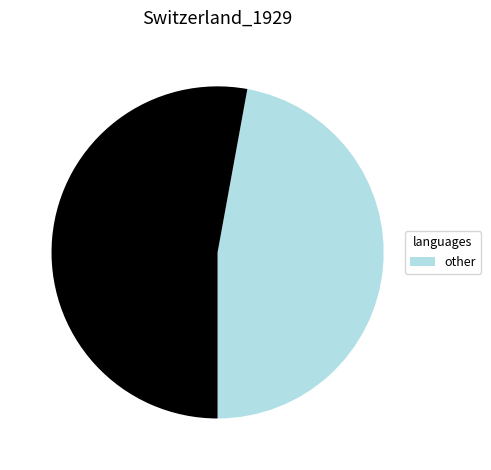

Does any single category account for the majority?

Yes